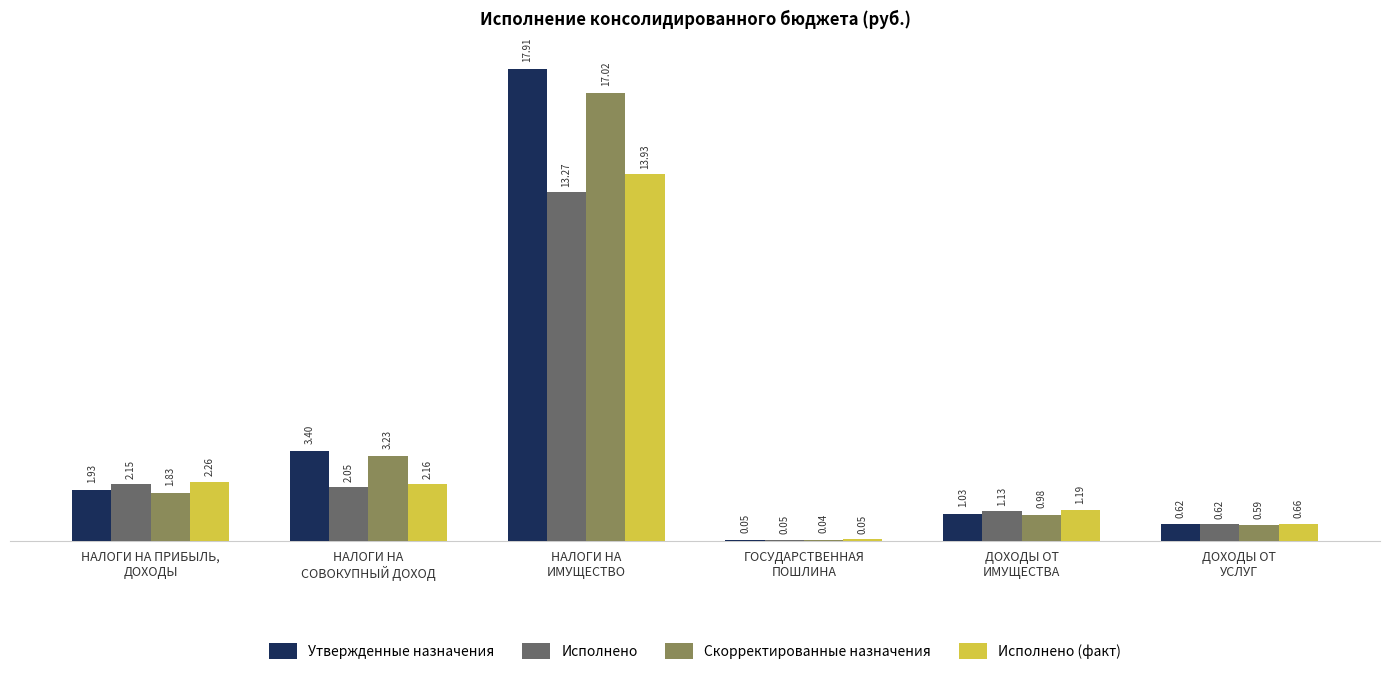

What is the sum of all Исполнено (факт) values?

20.2